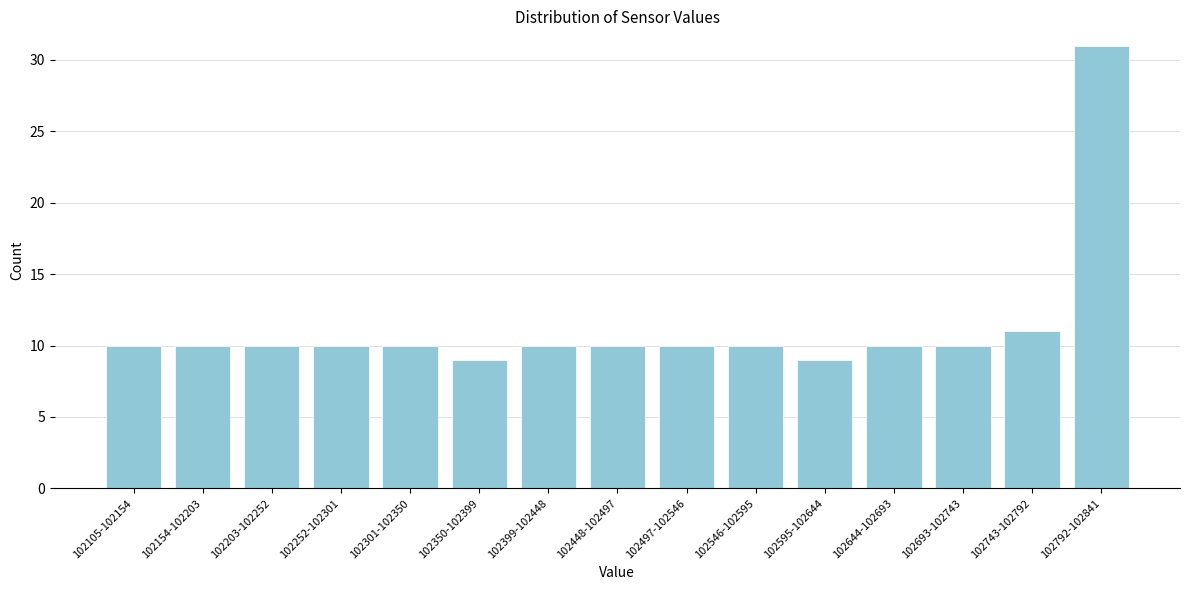

Reading left to right, what are all the values shown in this chart?

102105-102154=10	102154-102203=10	102203-102252=10	102252-102301=10	102301-102350=10	102350-102399=9	102399-102448=10	102448-102497=10	102497-102546=10	102546-102595=10	102595-102644=9	102644-102693=10	102693-102743=10	102743-102792=11	102792-102841=31